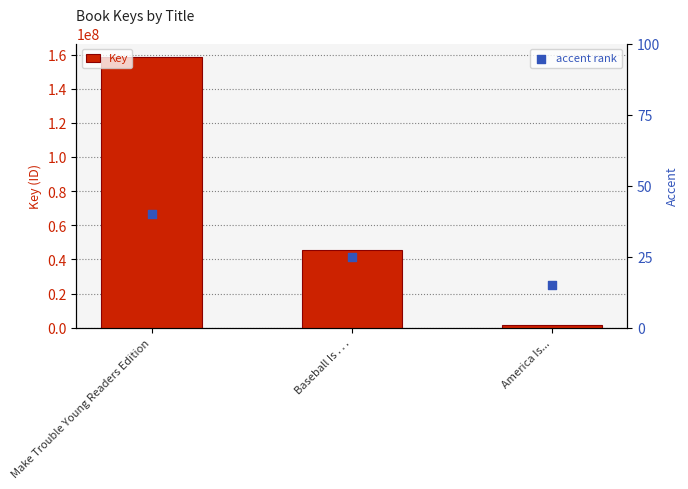

At how many categories does at least one series exceed 84675935?

1